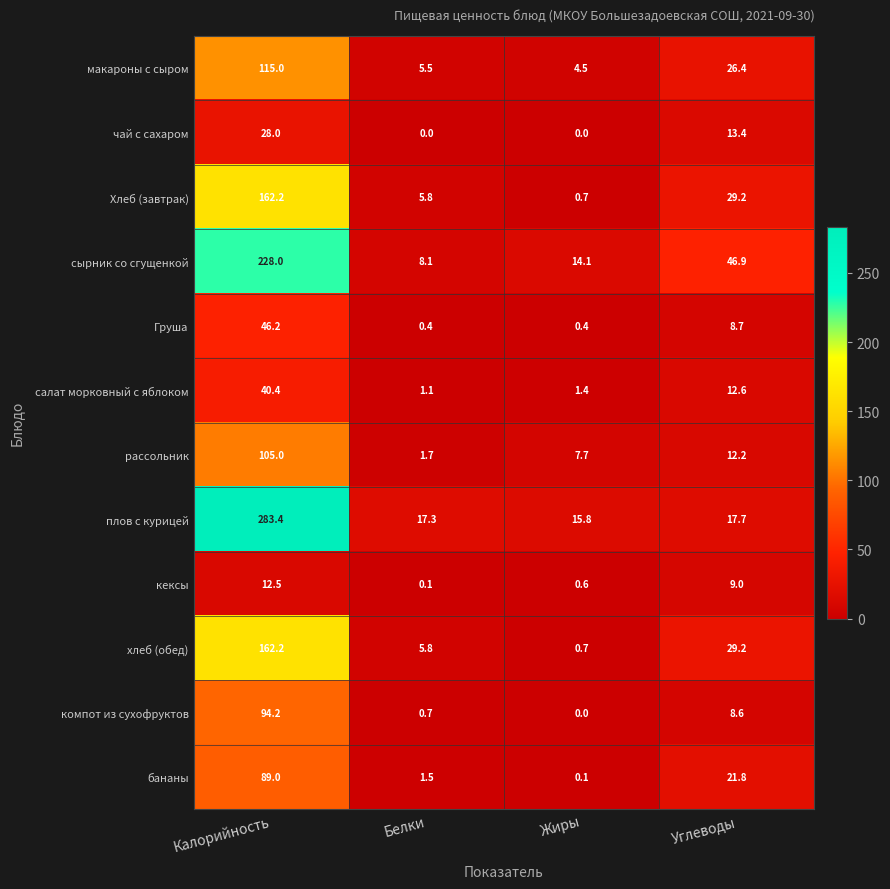

The value of рассольник at Белки is 2.3. True or false?

False